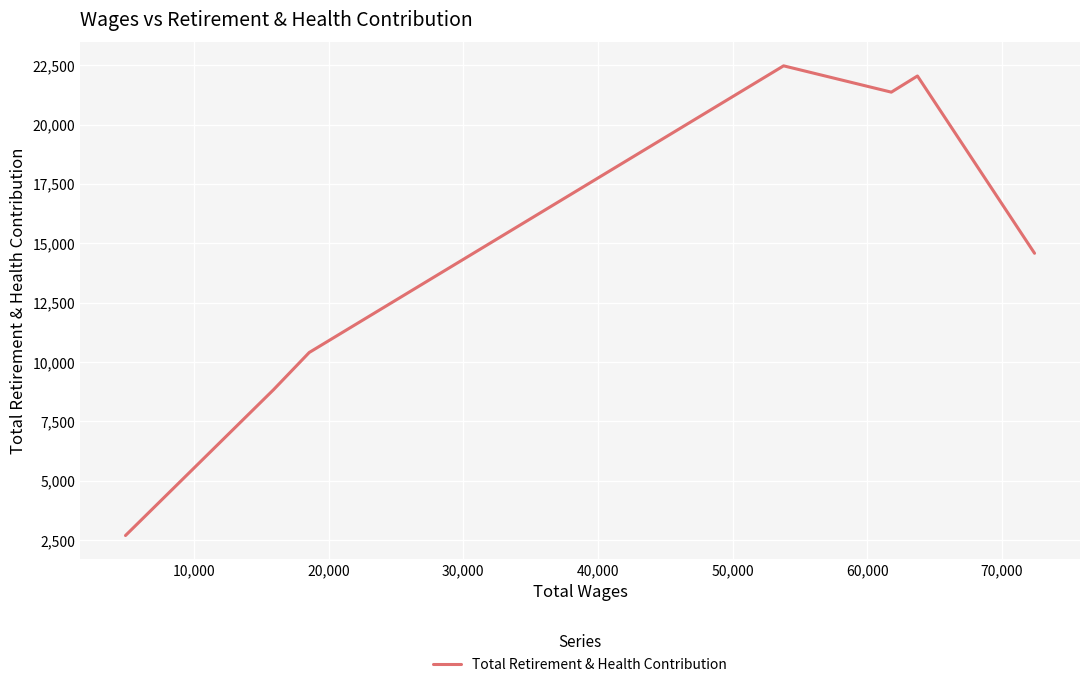

What position from the right is 20,000?

5